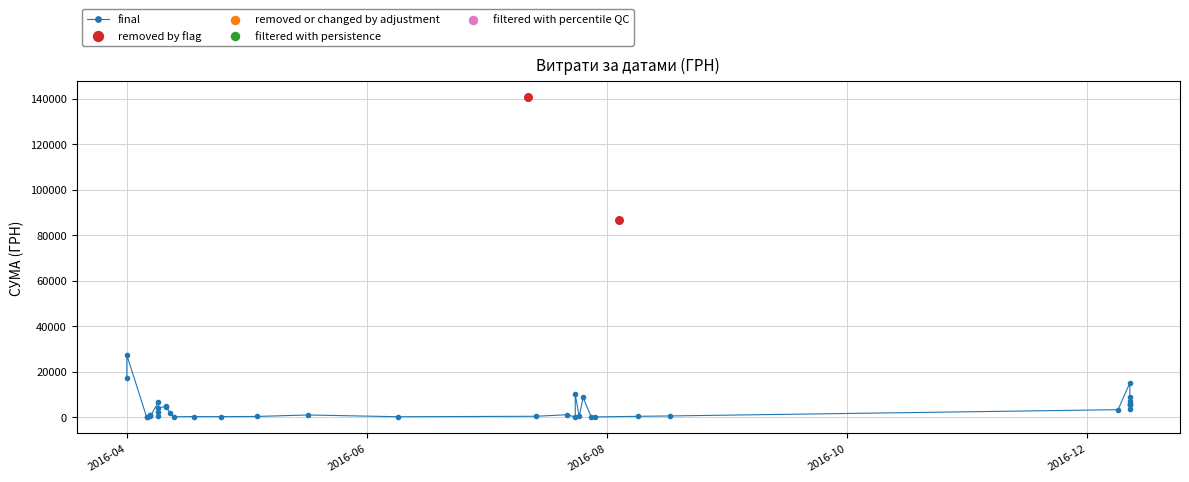

Between 30 and 4, which is larger?

30